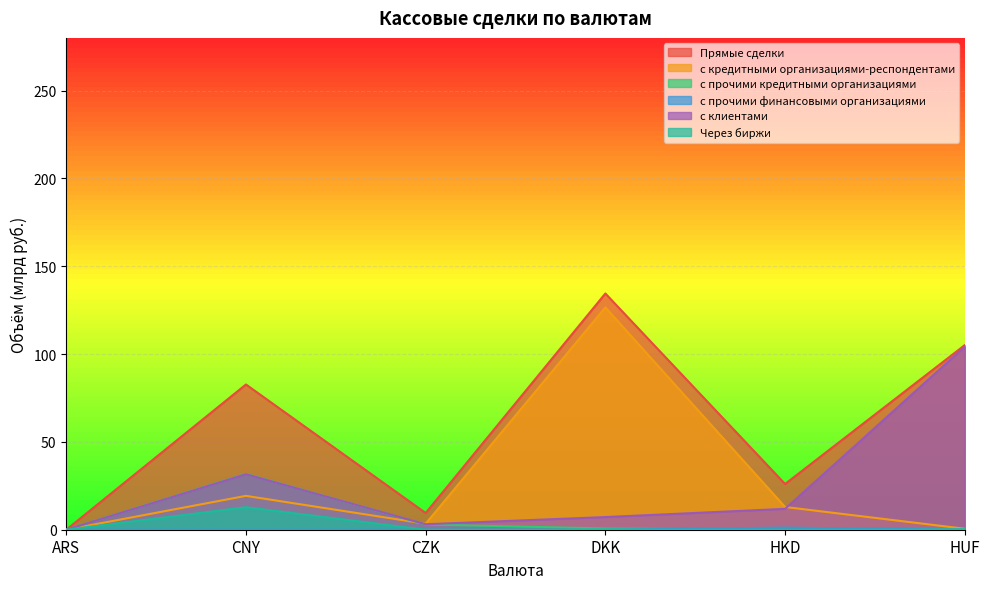

What are all the series names shown in the legend?

Прямые сделки, с кредитными организациями-респондентами, с прочими кредитными организациями, с прочими финансовыми организациями, с клиентами, Через биржи